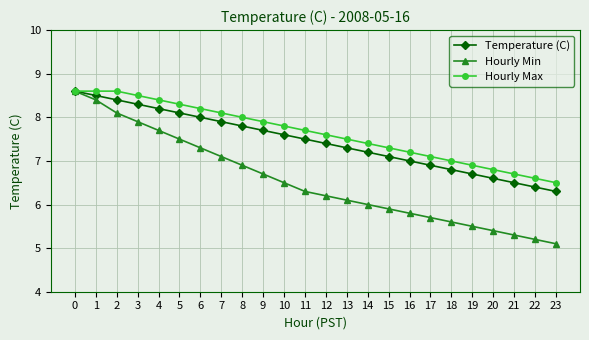

Reading left to right, transcribe all the data shown in this chart.

Temperature (C): 8.6	8.5	8.4	8.3	8.2	8.1	8.0	7.9	7.8	7.7	7.6	7.5	7.4	7.3	7.2	7.1	7.0	6.9	6.8	6.7	6.6	6.5	6.4	6.3
Hourly Min: 8.6	8.4	8.1	7.9	7.7	7.5	7.3	7.1	6.9	6.7	6.5	6.3	6.2	6.1	6.0	5.9	5.8	5.7	5.6	5.5	5.4	5.3	5.2	5.1
Hourly Max: 8.6	8.6	8.6	8.5	8.4	8.3	8.2	8.1	8.0	7.9	7.8	7.7	7.6	7.5	7.4	7.3	7.2	7.1	7.0	6.9	6.8	6.7	6.6	6.5